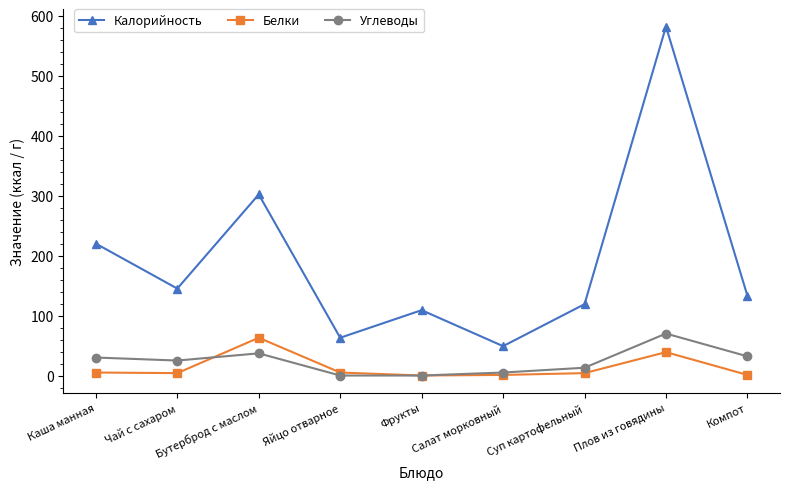

Which series has the largest range (max minus min)?

Калорийность